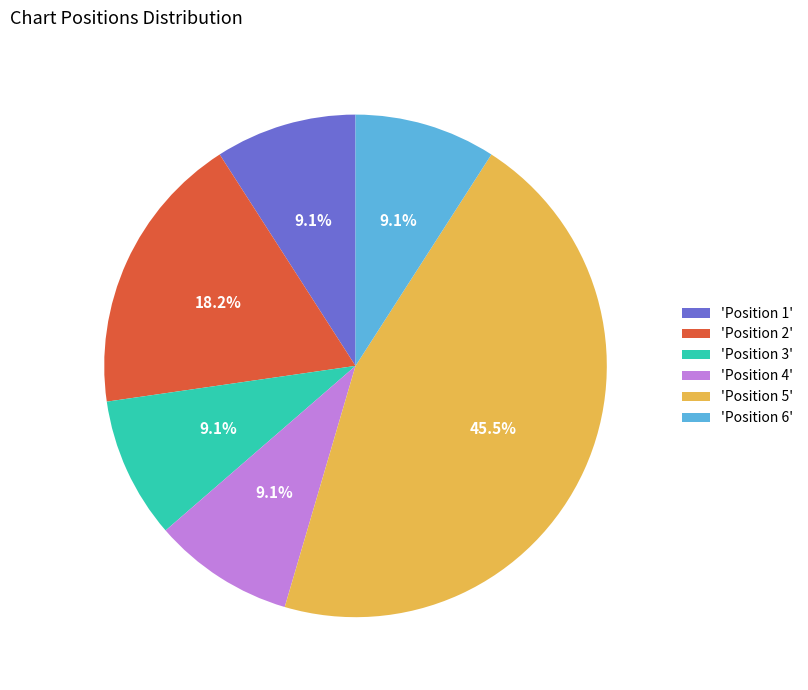

Does 'Position 1' represent more than half of the total?

No